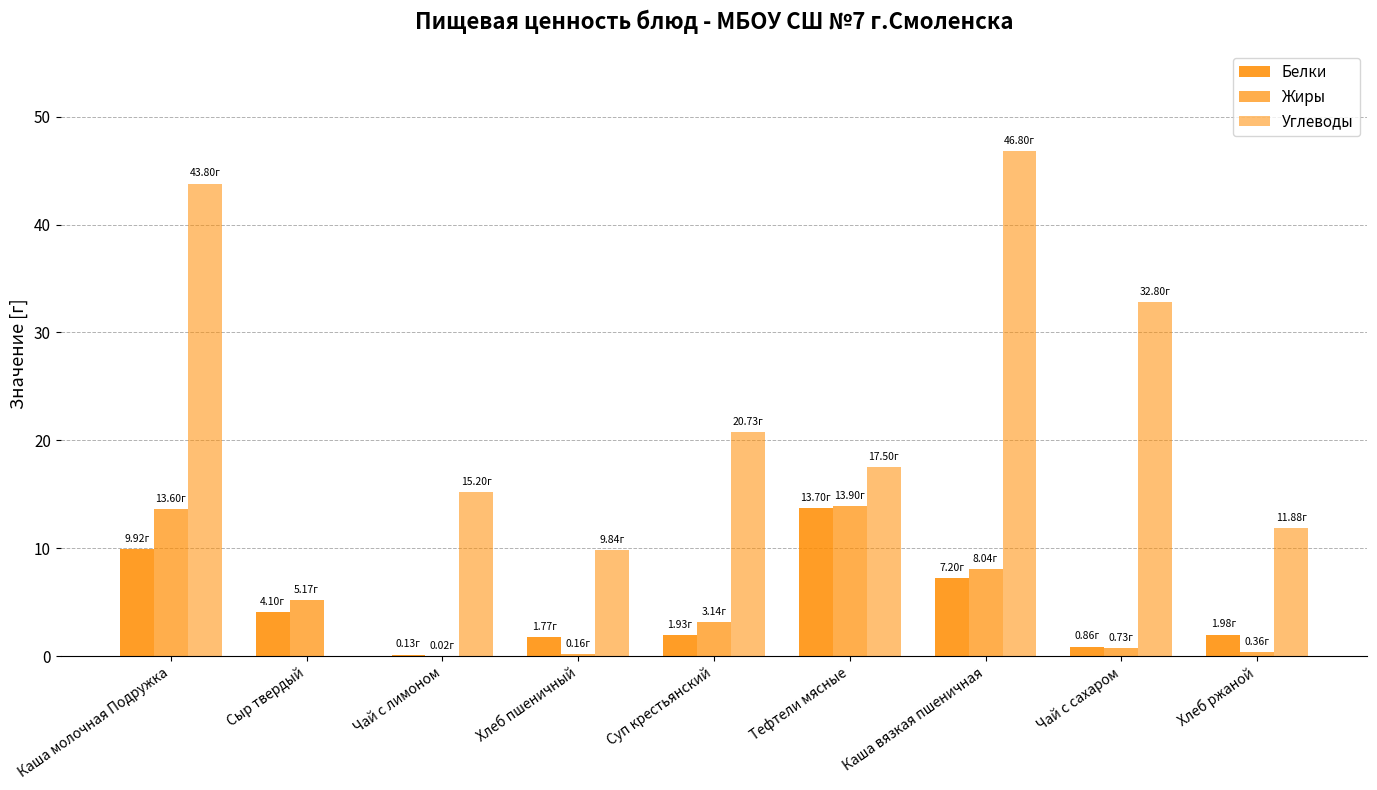

Which label corresponds to the largest value in the chart?

Каша вязкая пшеничная